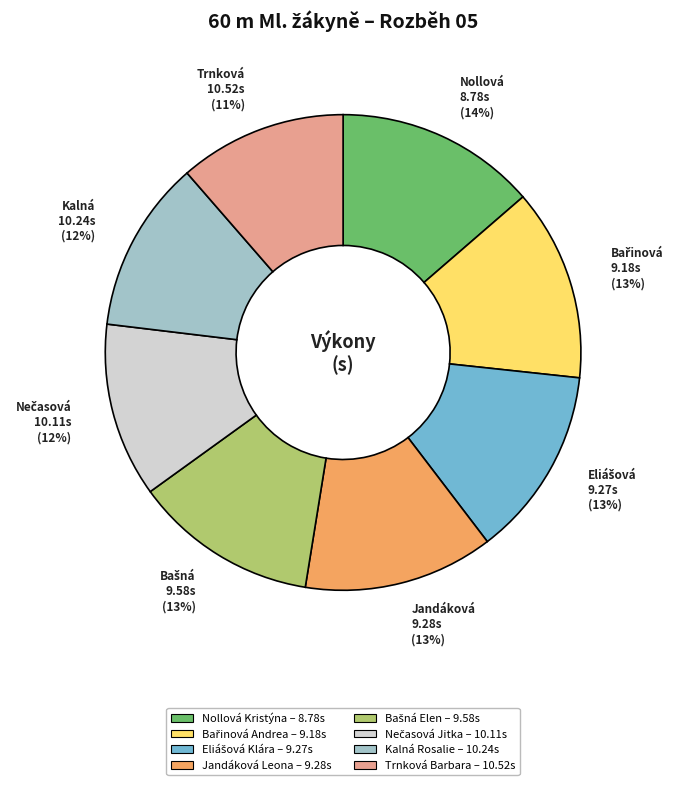

What is the largest slice in the pie chart?

Nollová Kristýna